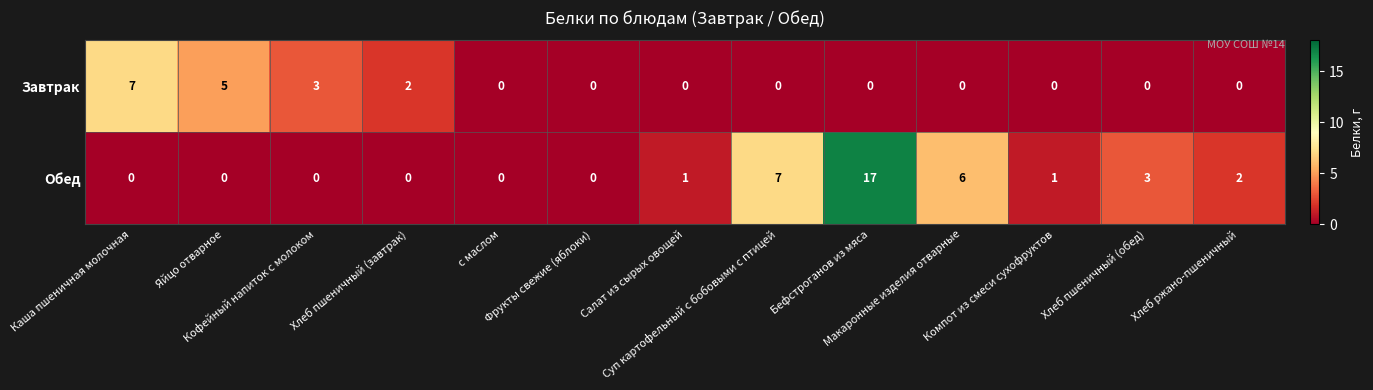

List the series in order of their overall mean, highest first.

Обед, Завтрак